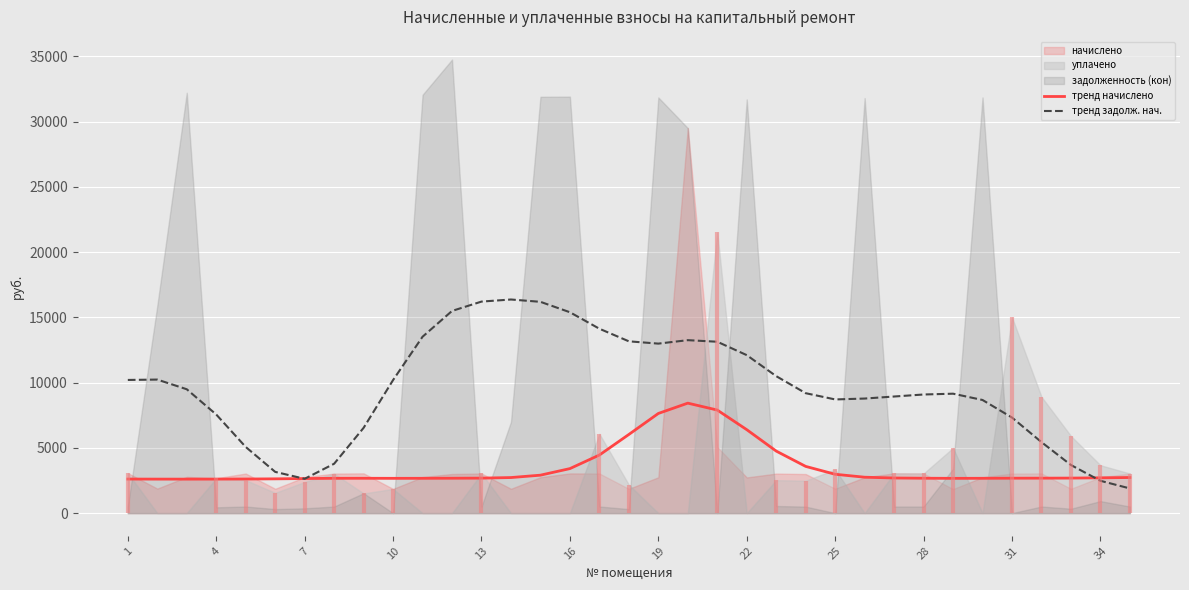

Reading left to right, list all the values displayed in this chart.

тренд начислено: 2610.7	2606.5	2605.1	2608.0	2613.7	2627.3	2650.0	2668.3	2670.7	2666.2	2668.3	2674.5	2681.9	2726.4	2908.7	3412.3	4451.7	6028.0	7637.8	8427.6	7898.6	6395.8	4754.3	3581.0	2977.7	2752.8	2692.0	2673.8	2665.6	2669.3	2677.0	2679.4	2685.3	2706.2	2728.9
тренд задолж. нач.: 10205.2	10233.5	9491.4	7557.2	5070.6	3161.3	2629.4	3784.5	6535.0	10197.0	13515.7	15492.7	16209.4	16369.2	16191.1	15393.0	14130.2	13164.9	12988.9	13253.7	13132.9	12106.4	10495.1	9190.3	8712.0	8779.7	8935.9	9090.5	9152.0	8669.5	7323.6	5441.1	3686.1	2477.7	1891.6